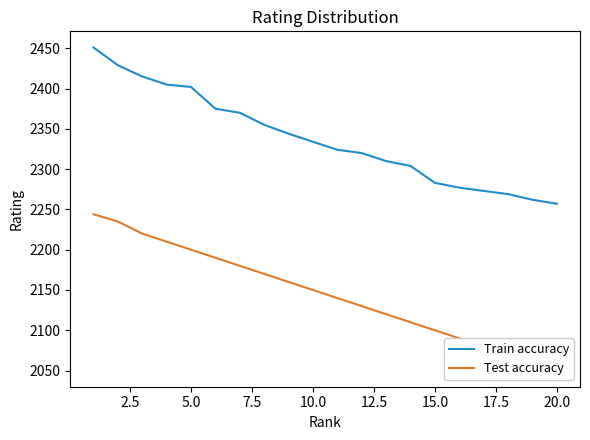

What is the maximum value for Train accuracy?

2451